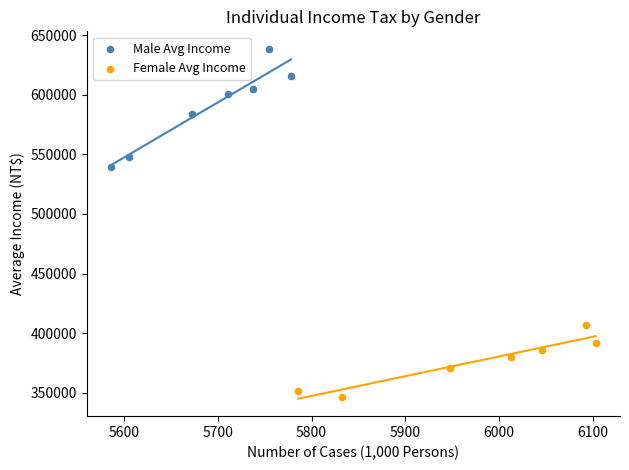

Which series contains the highest Y value?

Male Avg Income